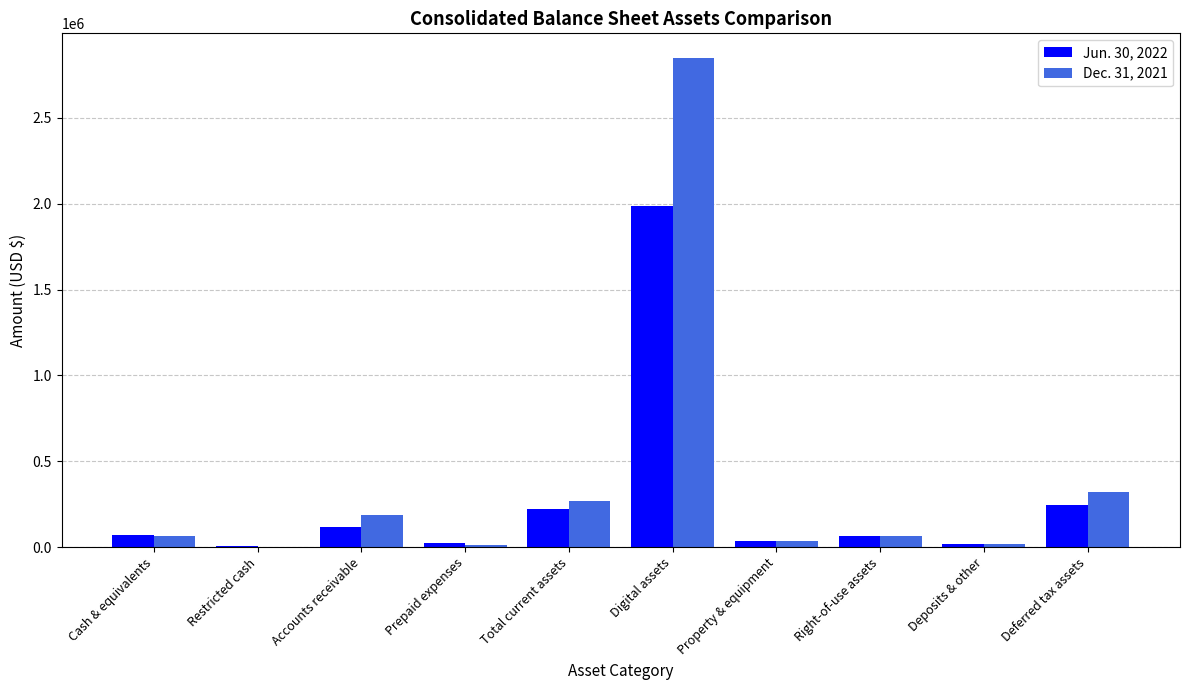

How many groups of bars are there?

10